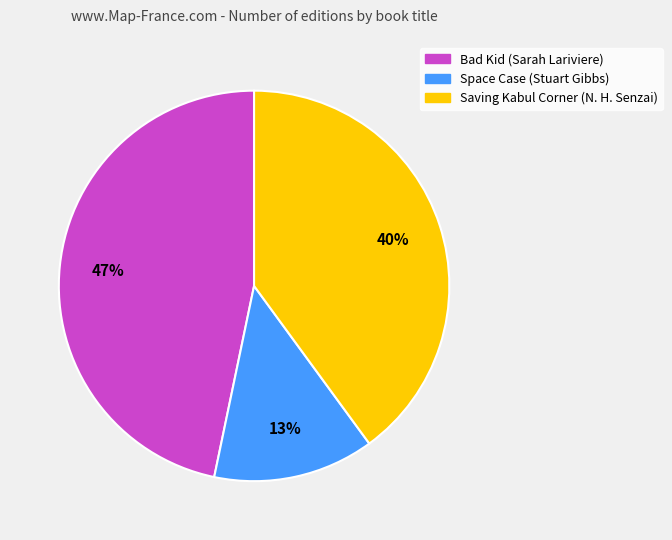

How many slices are in this pie chart?

3